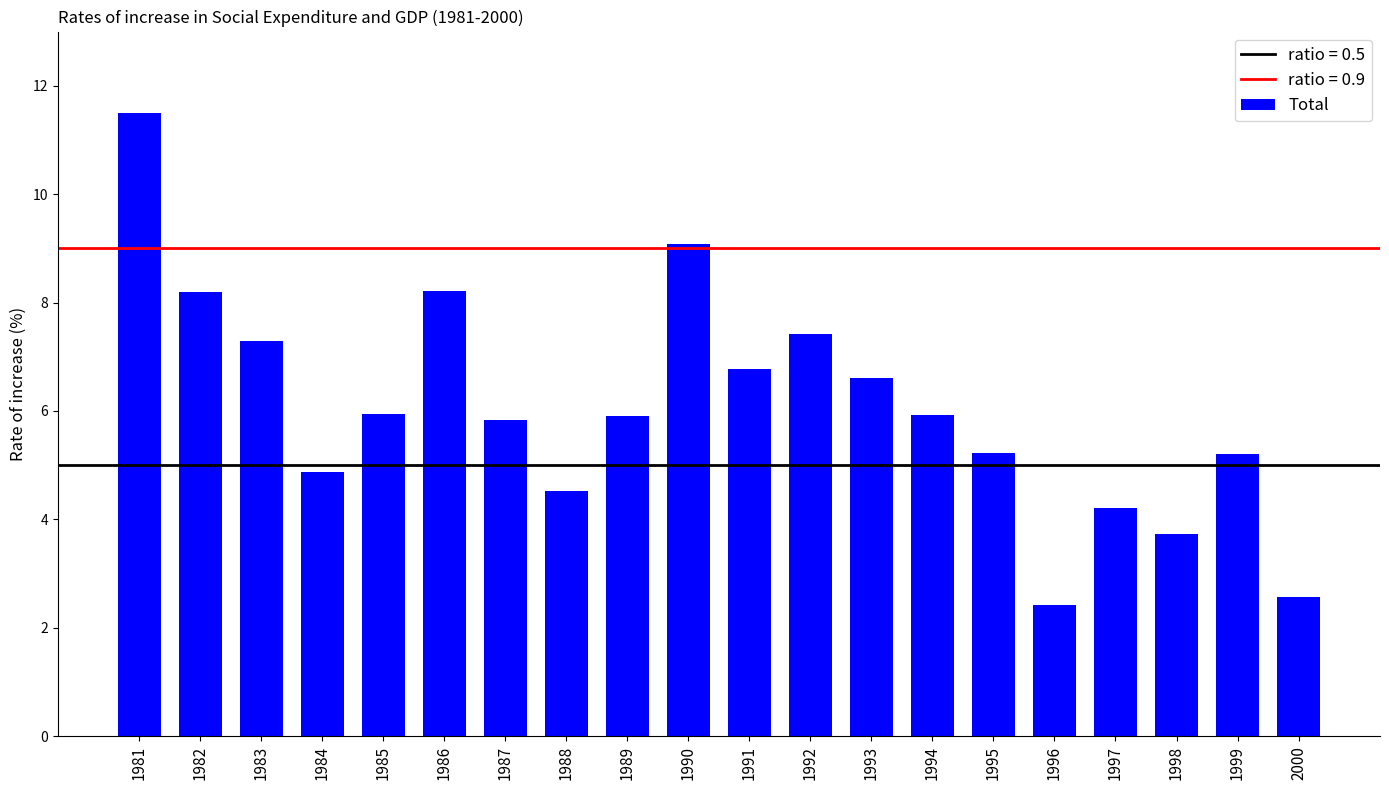

Which has a higher value, 2000 or 1989?

1989